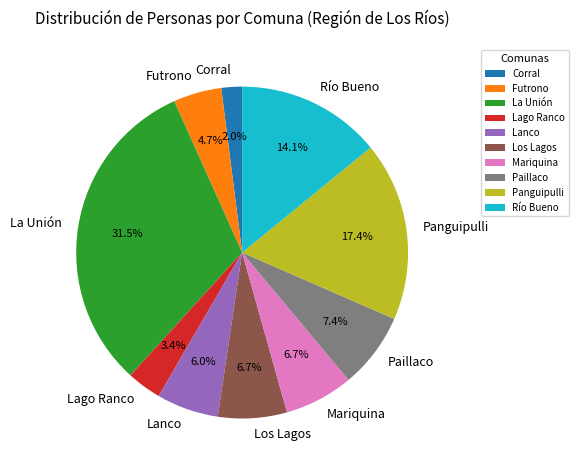

Combined, do Paillaco and Los Lagos account for over 50%?

No